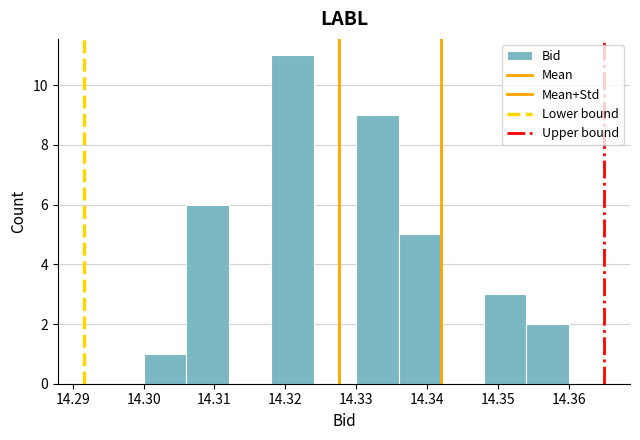

Over which range of the x-axis is the bar tallest?

14.318 to 14.324